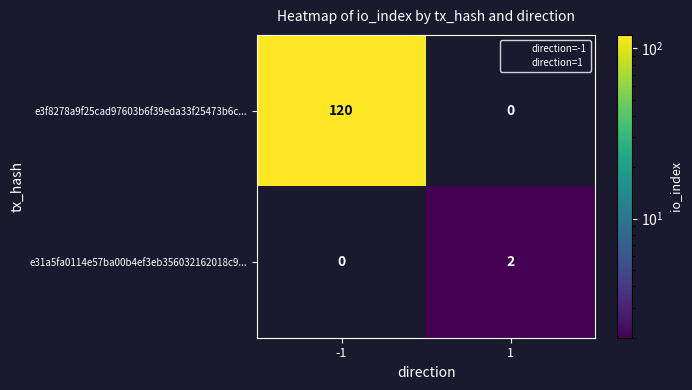

True or false: e31a5fa0114e57ba00b4ef3eb356032162018c9... has a value of 0 at -1.

True